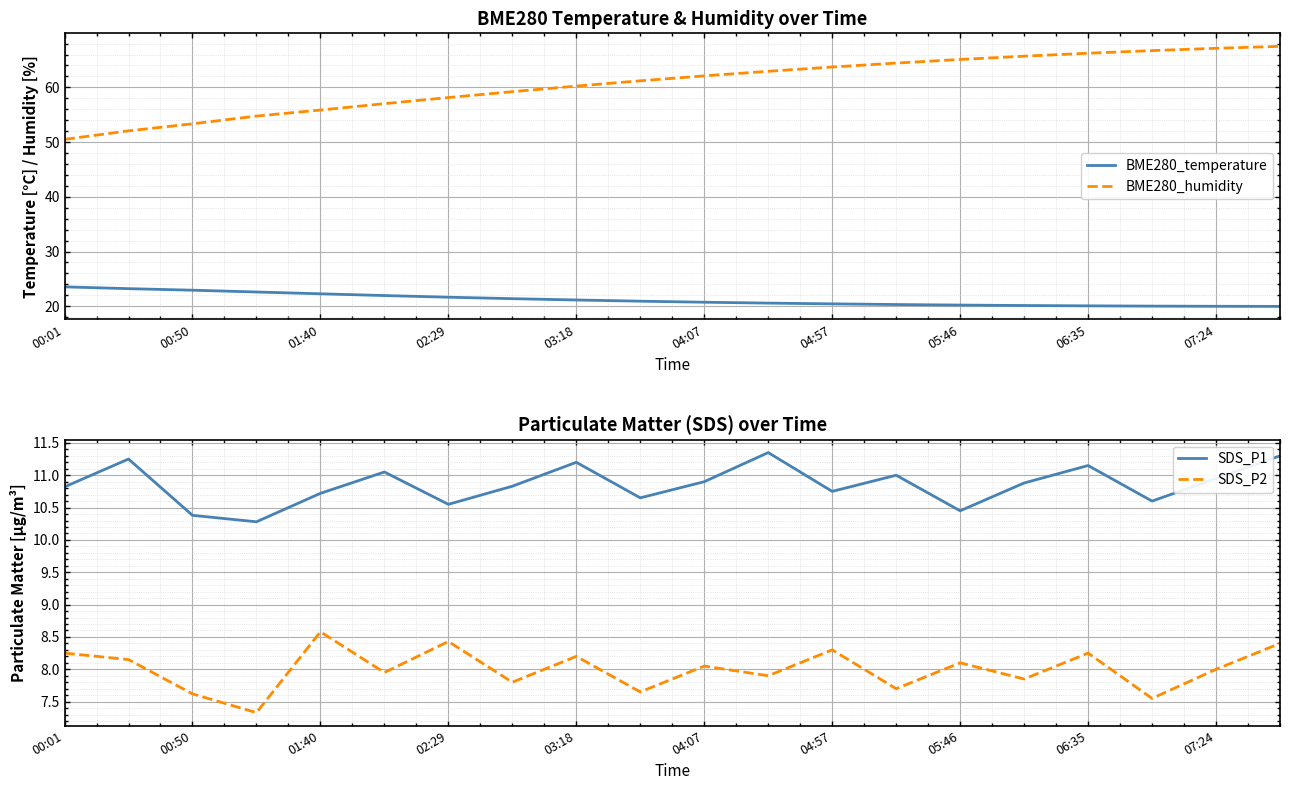

At which label does BME280_humidity reach its minimum?

00:01